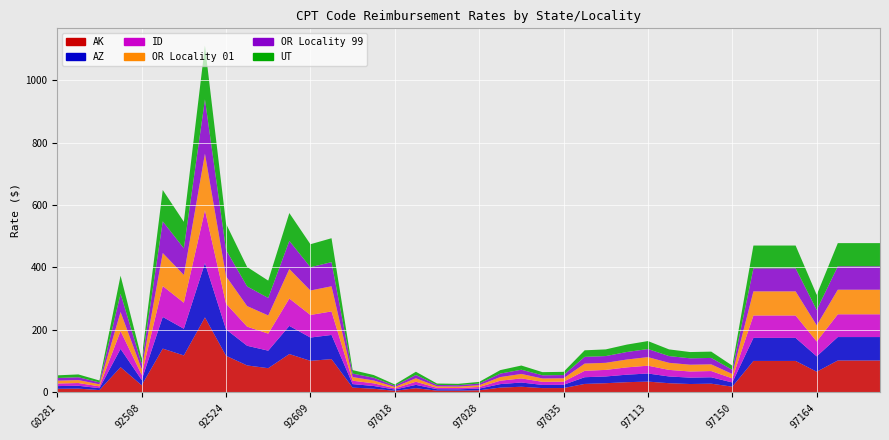

Reading left to right, transcribe all the data shown in this chart.

AK: 11.7	12.2	7.5	81.0	23.0	140.2	118.4	240.2	117.4	86.4	77.6	122.9	101.2	106.7	15.5	11.9	5.2	13.7	5.7	5.5	6.9	15.5	18.2	13.9	14.1	27.2	29.5	32.8	34.7	29.5	27.0	28.1	18.5	100.8	100.8	100.8	66.4	102.2	102.2	102.2
AZ: 8.6	9.1	6.2	58.5	17.1	101.4	85.5	173.8	84.5	62.9	56.0	90.1	74.5	77.3	11.2	8.8	4.1	10.5	4.6	4.4	5.4	11.2	13.6	10.2	10.4	21.5	21.6	24.0	25.9	21.6	20.4	20.5	13.4	73.8	73.8	73.8	49.1	75.0	75.0	75.0
ID: 8.3	8.8	5.8	57.0	16.6	98.9	83.3	169.3	82.4	61.3	54.6	87.6	72.3	75.3	10.9	8.5	3.9	10.1	4.3	4.2	5.1	10.9	13.1	9.9	10.0	20.5	21.0	23.4	25.1	21.0	19.7	19.9	13.1	71.7	71.7	71.7	47.6	72.9	72.9	72.9
OR Locality 01: 9.0	9.5	6.7	60.9	18.0	105.7	88.9	181.0	87.8	65.8	58.2	94.5	78.2	80.5	11.6	9.2	4.3	11.1	4.9	4.7	5.7	11.6	14.3	10.7	10.8	23.1	22.6	25.2	27.4	22.6	21.7	21.4	14.0	77.2	77.2	77.2	51.7	78.7	78.7	78.7
OR Locality 99: 8.6	9.1	6.1	58.5	17.1	101.4	85.4	173.7	84.3	62.9	55.9	90.2	74.5	77.2	11.2	8.7	4.1	10.5	4.5	4.4	5.3	11.2	13.6	10.2	10.3	21.5	21.6	24.0	25.9	21.6	20.5	20.5	13.4	73.8	73.8	73.8	49.2	75.0	75.0	75.0
UT: 8.5	9.0	6.0	57.9	16.9	100.4	84.7	172.0	83.7	62.2	55.5	89.0	73.6	76.6	11.1	8.7	4.0	10.3	4.5	4.3	5.3	11.1	13.4	10.1	10.3	21.0	21.4	23.7	25.5	21.4	20.1	20.2	13.3	72.9	72.9	72.9	48.4	74.1	74.1	74.1